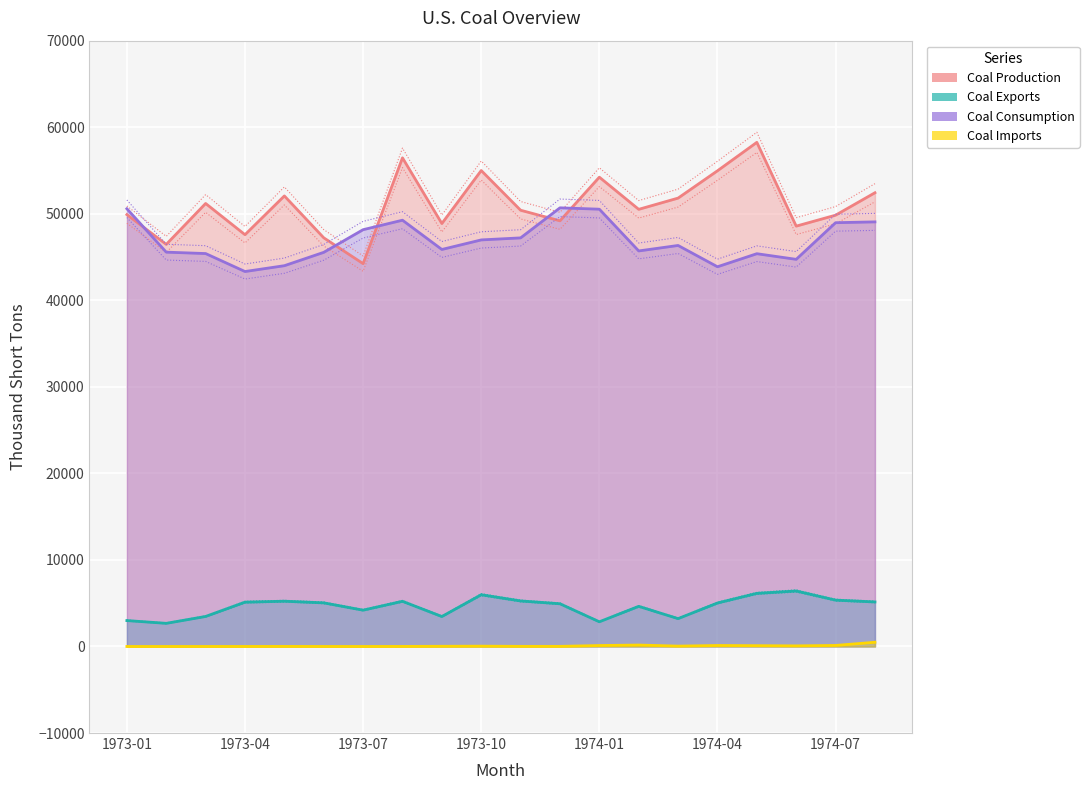

What is the average value of the Coal Production series?

50958